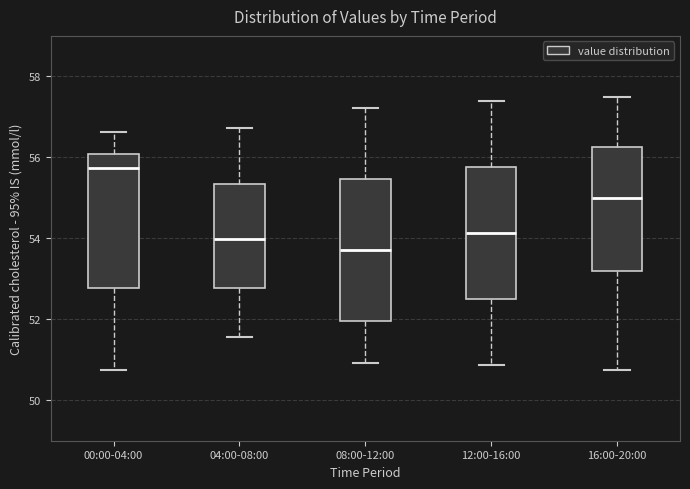

Reading left to right, transcribe this box plot: for each box, give where its median line is, the range the box spans, and where its two whiskers end, as read against the y-axis. The values are not printed on the chart, so give them approximately, as read against the axis.

00:00-04:00: median 55.8, box 52.8 to 56.0, whiskers 50.8 to 56.6
04:00-08:00: median 54.0, box 52.8 to 55.4, whiskers 51.6 to 56.8
08:00-12:00: median 53.8, box 52.0 to 55.4, whiskers 51.0 to 57.2
12:00-16:00: median 54.2, box 52.6 to 55.8, whiskers 50.8 to 57.4
16:00-20:00: median 55.0, box 53.2 to 56.2, whiskers 50.8 to 57.6